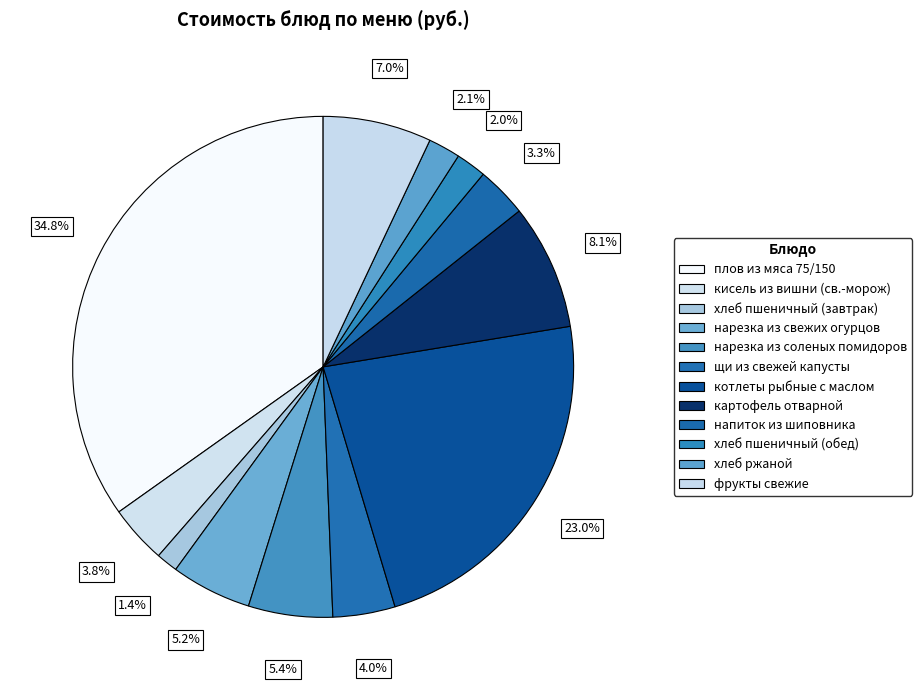

Between нарезка из соленых помидоров and нарезка из свежих огурцов, which is larger?

нарезка из соленых помидоров